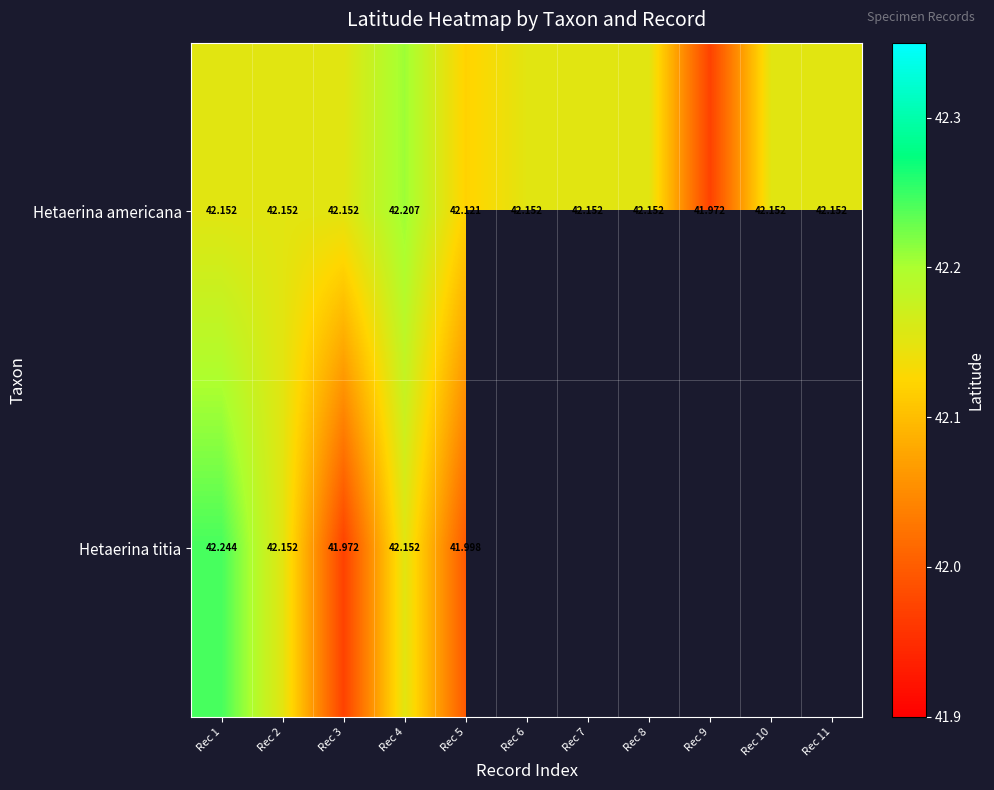

At which category does the chart reach its peak across all series?

Rec 1